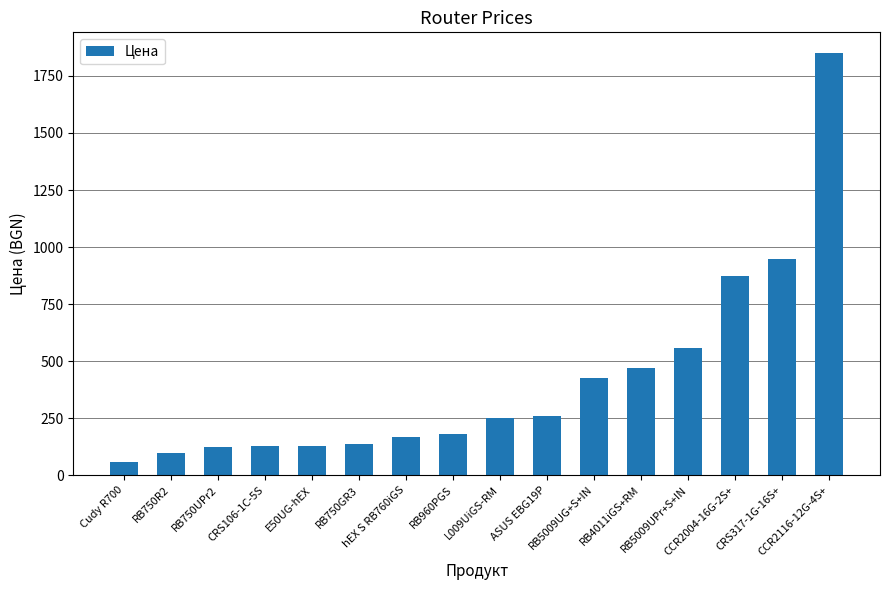

What is the label of the 5th bar from the right?

RB4011iGS+RM